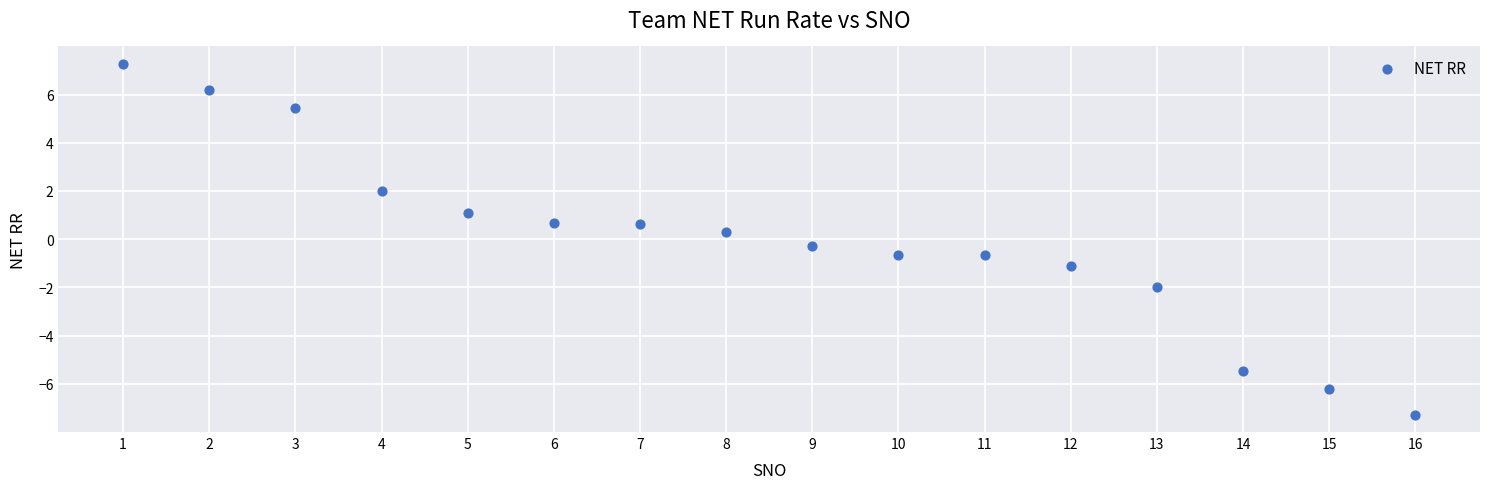

What is the range of Y values (max minus min)?

14.5